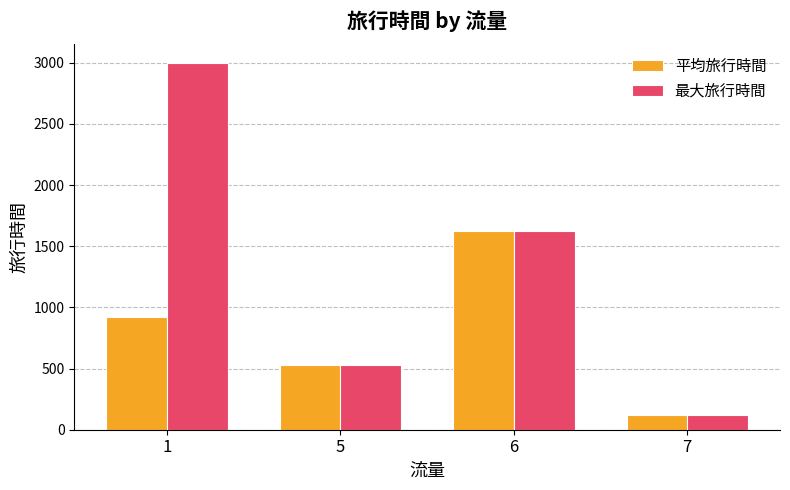

Which series has the widest spread of values?

最大旅行時間